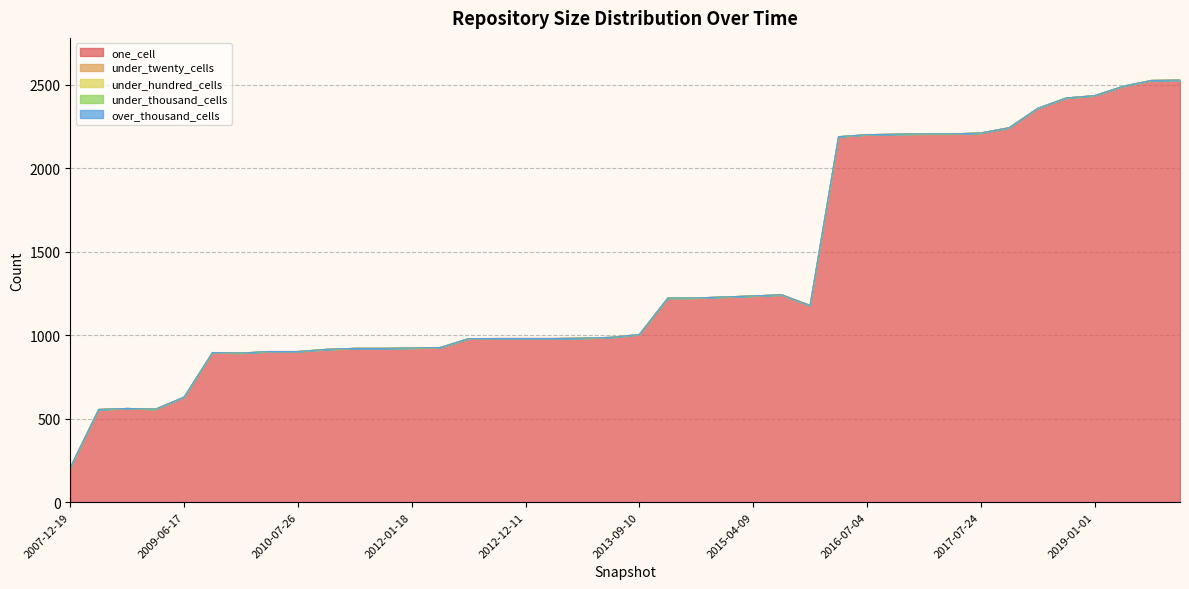

What is the difference between the maximum and minimum values in the one_cell series?

2321